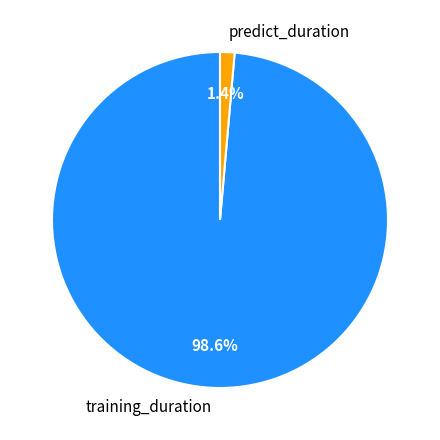

To the nearest percent, what is the difference between the largest and smallest slice percentages?

97%